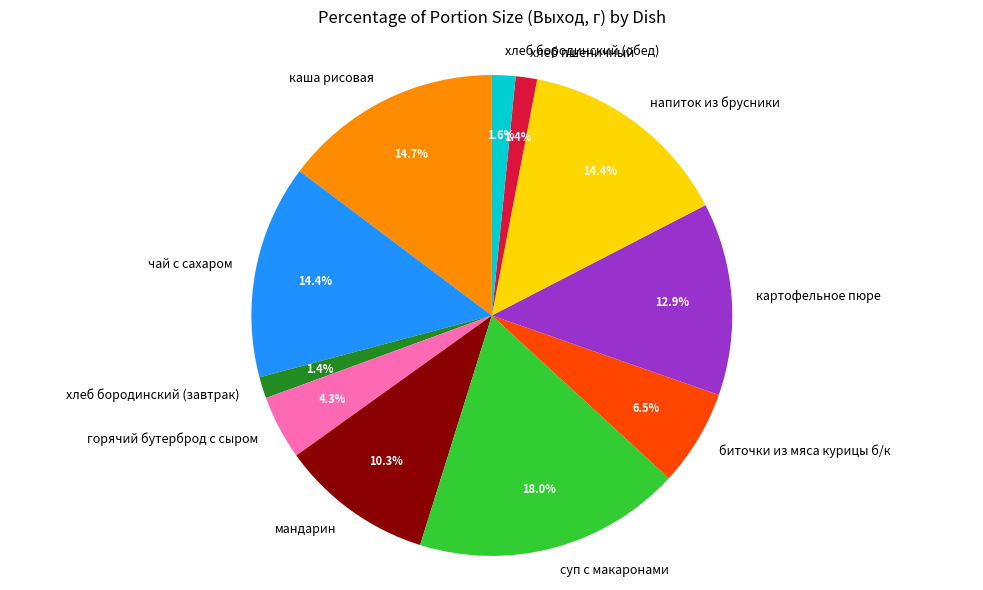

How many segments does this pie chart have?

11